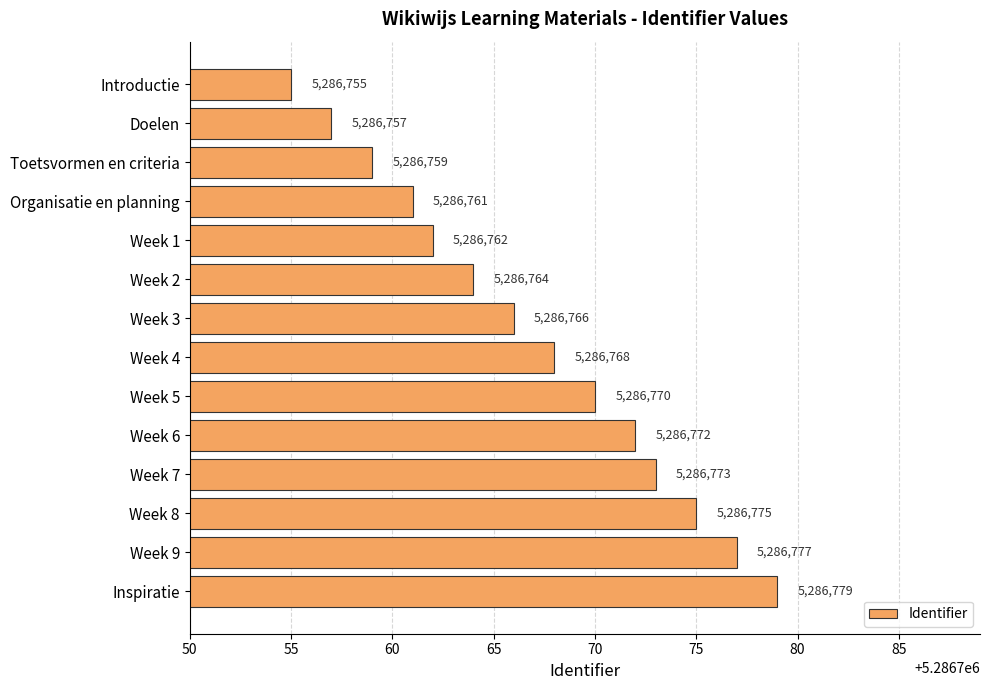

Reading bottom to top, list all the values displayed in this chart.

Inspiratie=5286779	Week 9=5286777	Week 8=5286775	Week 7=5286773	Week 6=5286772	Week 5=5286770	Week 4=5286768	Week 3=5286766	Week 2=5286764	Week 1=5286762	Organisatie en planning=5286761	Toetsvormen en criteria=5286759	Doelen=5286757	Introductie=5286755